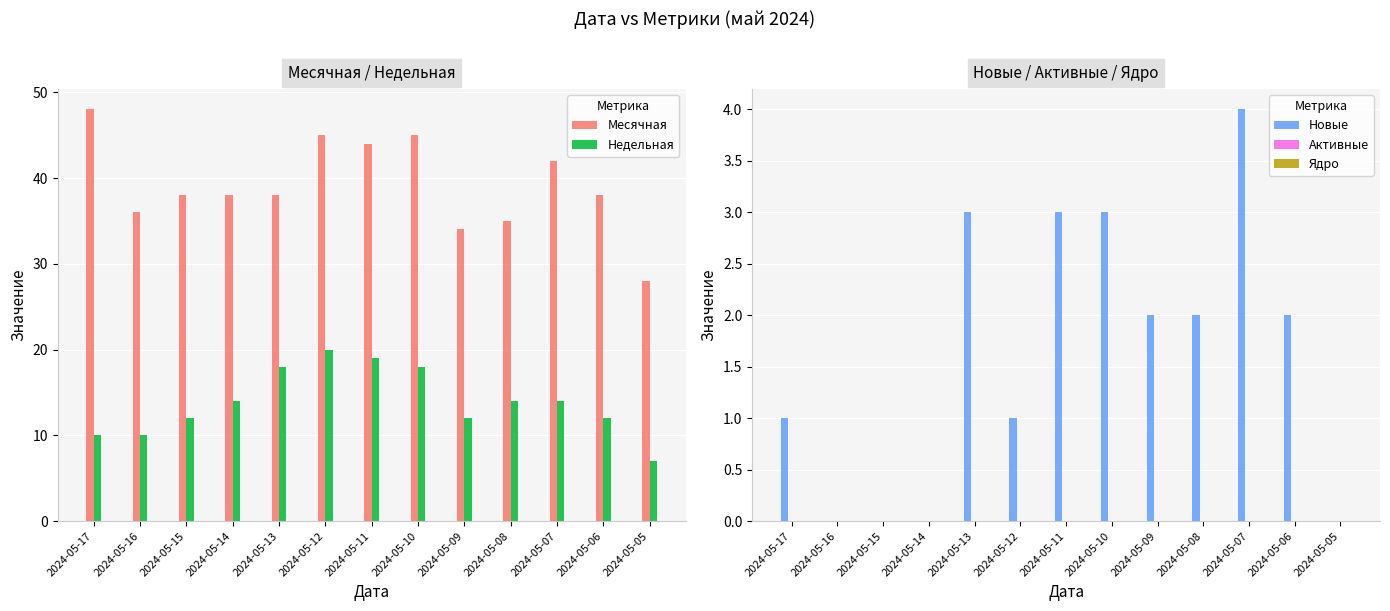

What is the sum of the Новые values at 2024-05-12 and 2024-05-08?

3